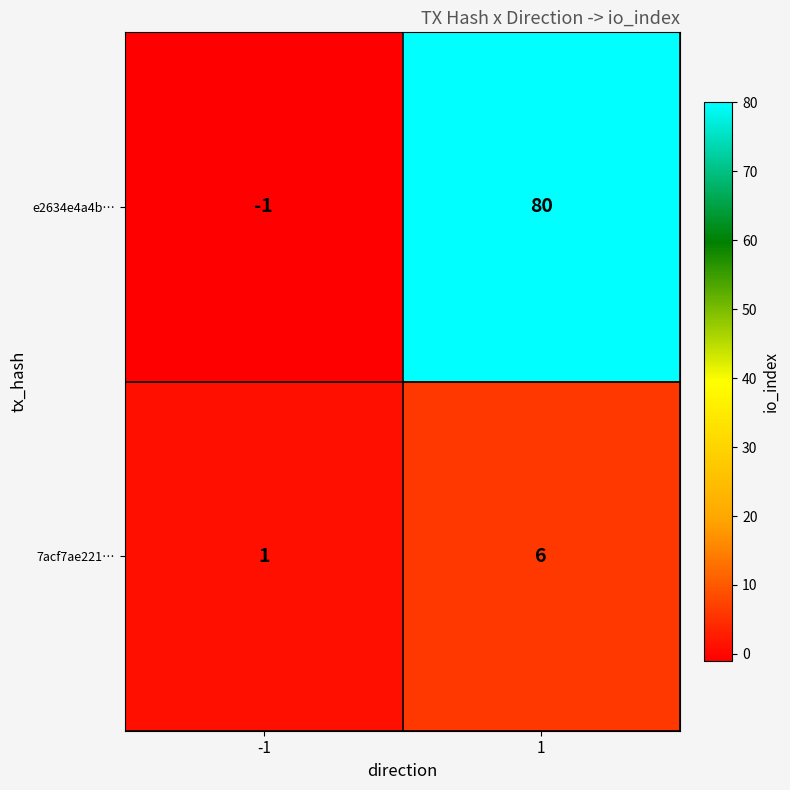

Which series has the widest spread of values?

e2634e4a4b…